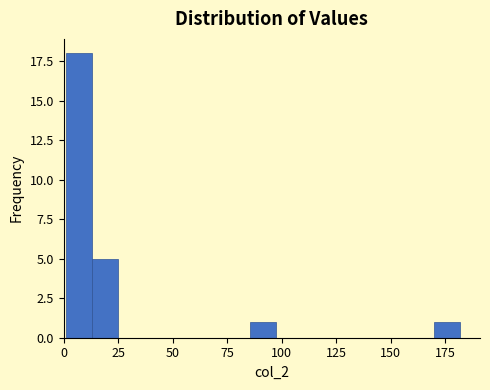

Around what value on the x-axis is the tallest bar? Give the approximate position of its centre, as read against the axis.

5